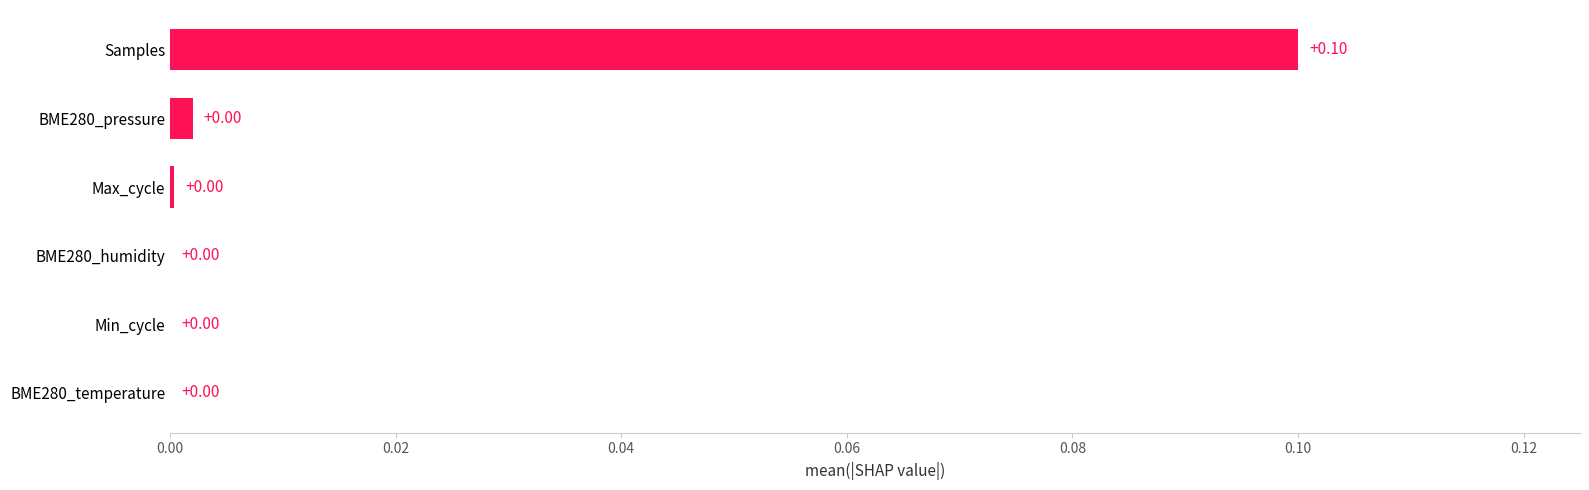

Which label corresponds to the largest value in the chart?

Samples